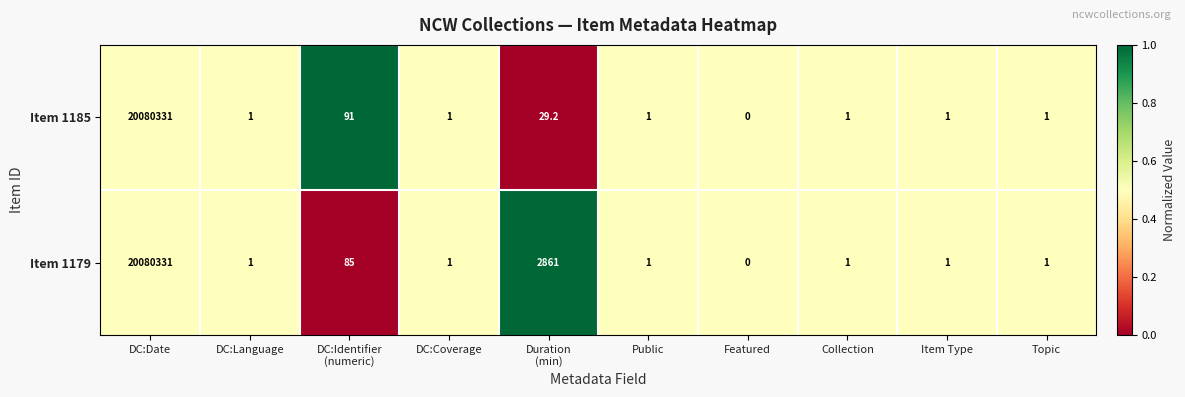

Which series has the largest total across all categories?

Item 1179